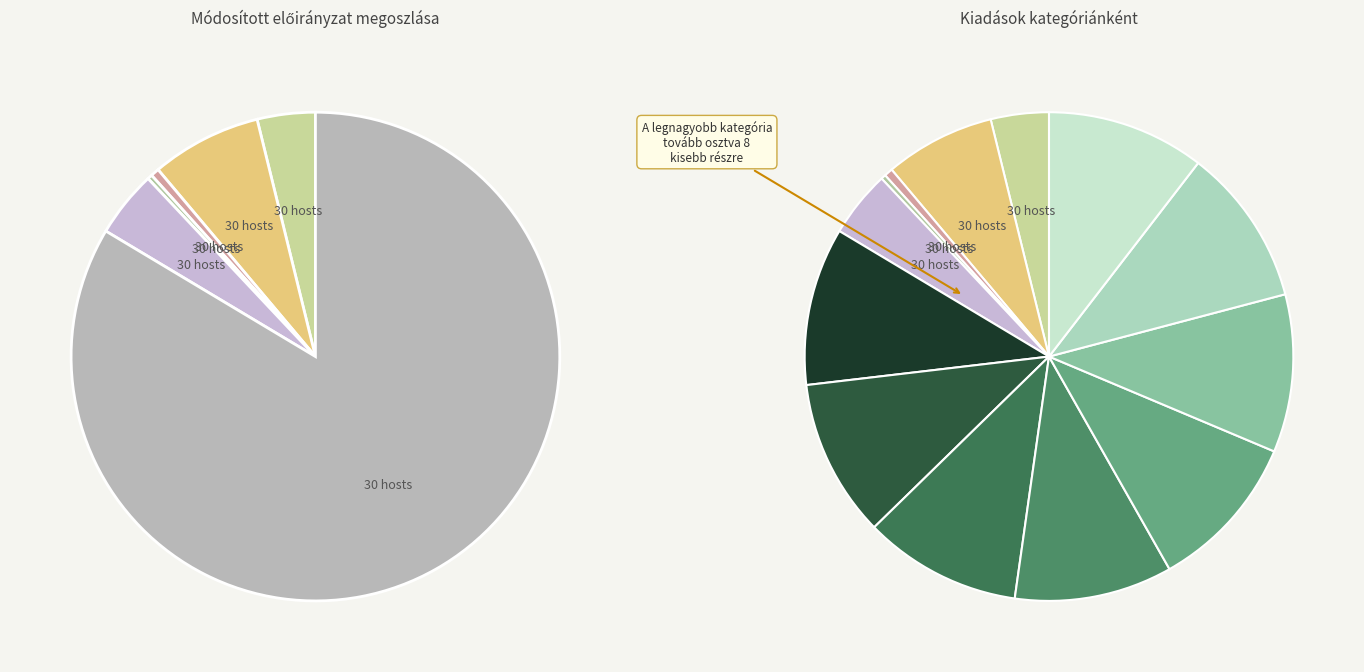

Is it true that Építési és településfejlesztési feladatok is 16% of the pie?

False